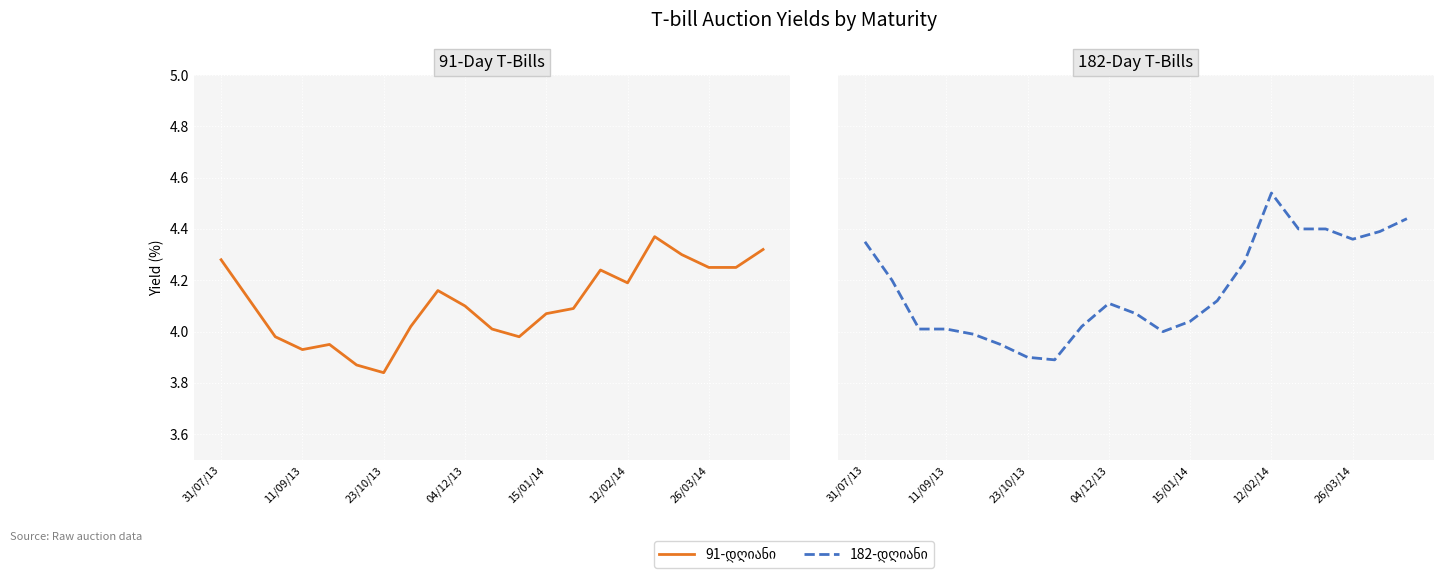

What are all the series names shown in the legend?

91-დღიანი, 182-დღიანი